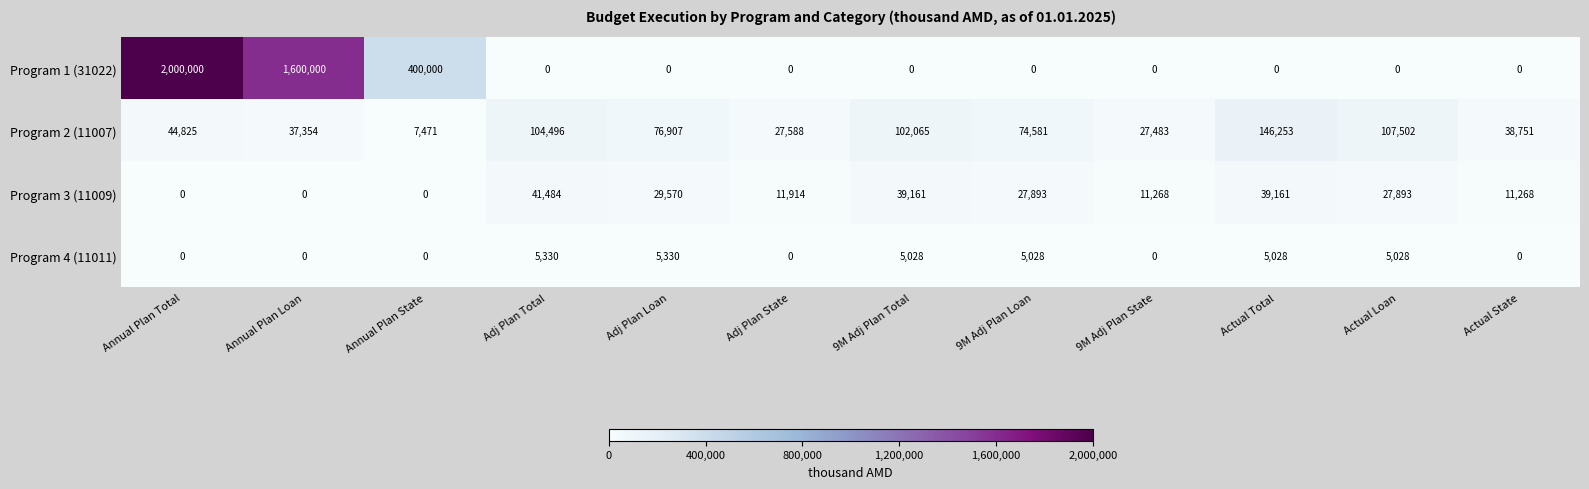

Rank the series by their maximum value, from highest to lowest.

Program 1 (31022), Program 2 (11007), Program 3 (11009), Program 4 (11011)